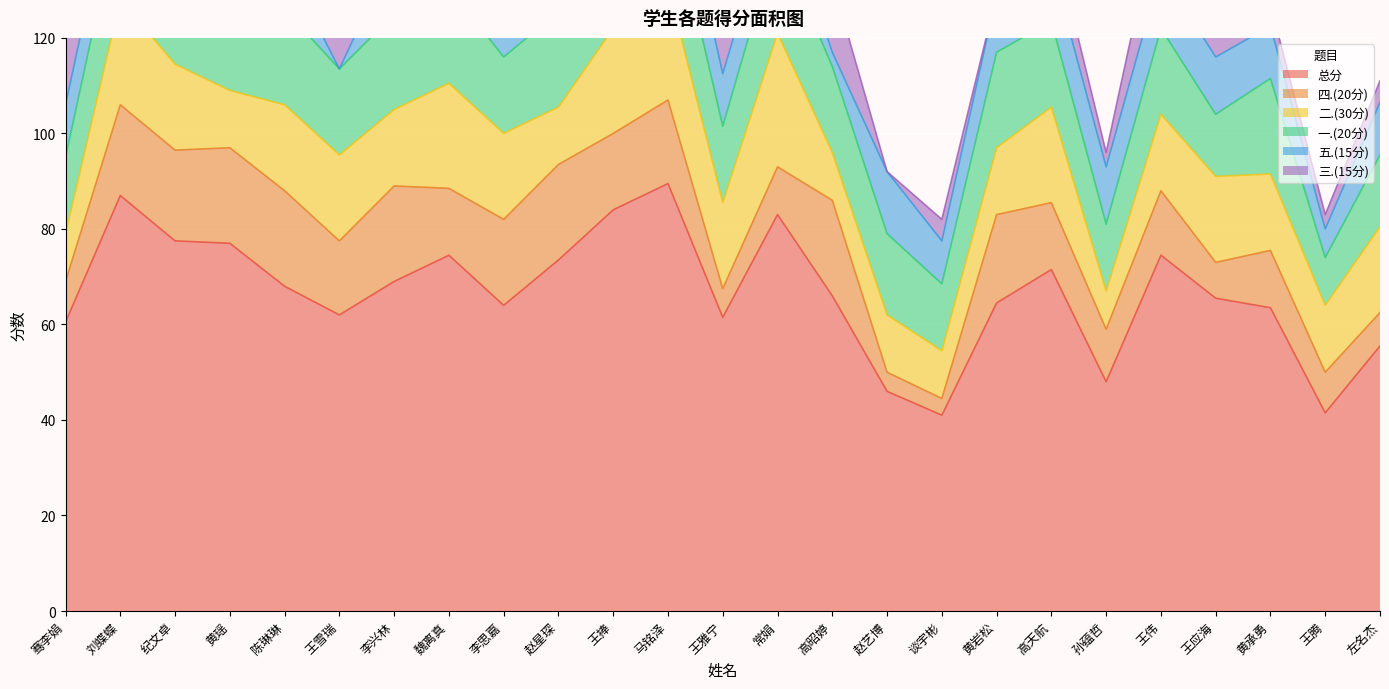

Reading left to right, extract all data points from this chart.

总分: 骞李娟=60.5	刘蝶蝶=87.0	纪文卓=77.5	黄瑶=77.0	陈琳琳=68.0	王雪瑞=62.0	李兴林=69.0	魏离真=74.5	李思嘉=64.0	赵星琛=73.5	王捧=84.0	马铭泽=89.5	王雅宁=61.5	常娟=83.0	高昭婷=66.0	赵艺博=46.0	谈宇彬=41.0	黄岩松=64.5	高天航=71.5	孙蕴哲=48.0	王伟=74.5	王应海=65.5	黄承勇=63.5	王腾=41.5	左名杰=55.5
四.(20分): 骞李娟=8.5	刘蝶蝶=19.0	纪文卓=19.0	黄瑶=20.0	陈琳琳=20.0	王雪瑞=15.5	李兴林=20.0	魏离真=14.0	李思嘉=18.0	赵星琛=20.0	王捧=16.0	马铭泽=17.5	王雅宁=6.0	常娟=10.0	高昭婷=20.0	赵艺博=4.0	谈宇彬=3.5	黄岩松=18.5	高天航=14.0	孙蕴哲=11.0	王伟=13.5	王应海=7.5	黄承勇=12.0	王腾=8.5	左名杰=7.0
二.(30分): 骞李娟=10.0	刘蝶蝶=22.0	纪文卓=18.0	黄瑶=12.0	陈琳琳=18.0	王雪瑞=18.0	李兴林=16.0	魏离真=22.0	李思嘉=18.0	赵星琛=12.0	王捧=22.0	马铭泽=24.0	王雅宁=18.0	常娟=28.0	高昭婷=10.0	赵艺博=12.0	谈宇彬=10.0	黄岩松=14.0	高天航=20.0	孙蕴哲=8.0	王伟=16.0	王应海=18.0	黄承勇=16.0	王腾=14.0	左名杰=18.0
一.(20分): 骞李娟=16.0	刘蝶蝶=20.0	纪文卓=20.0	黄瑶=18.0	陈琳琳=20.0	王雪瑞=18.0	李兴林=20.0	魏离真=20.0	李思嘉=16.0	赵星琛=20.0	王捧=20.0	马铭泽=20.0	王雅宁=16.0	常娟=20.0	高昭婷=18.0	赵艺博=17.0	谈宇彬=14.0	黄岩松=20.0	高天航=18.0	孙蕴哲=14.0	王伟=18.0	王应海=13.0	黄承勇=20.0	王腾=10.0	左名杰=15.0
五.(15分): 骞李娟=11.0	刘蝶蝶=11.0	纪文卓=10.0	黄瑶=12.0	陈琳琳=10.0	王雪瑞=0.0	李兴林=13.0	魏离真=11.0	李思嘉=12.0	赵星琛=11.0	王捧=11.0	马铭泽=13.0	王雅宁=11.0	常娟=10.0	高昭婷=3.0	赵艺博=13.0	谈宇彬=9.0	黄岩松=12.0	高天航=12.0	孙蕴哲=12.0	王伟=12.0	王应海=12.0	黄承勇=11.0	王腾=6.0	左名杰=11.0
三.(15分): 骞李娟=15.0	刘蝶蝶=15.0	纪文卓=10.5	黄瑶=15.0	陈琳琳=0.0	王雪瑞=10.5	李兴林=0.0	魏离真=7.5	李思嘉=0.0	赵星琛=10.5	王捧=15.0	马铭泽=15.0	王雅宁=10.5	常娟=15.0	高昭婷=15.0	赵艺博=0.0	谈宇彬=4.5	黄岩松=0.0	高天航=7.5	孙蕴哲=3.0	王伟=15.0	王应海=15.0	黄承勇=4.5	王腾=3.0	左名杰=4.5